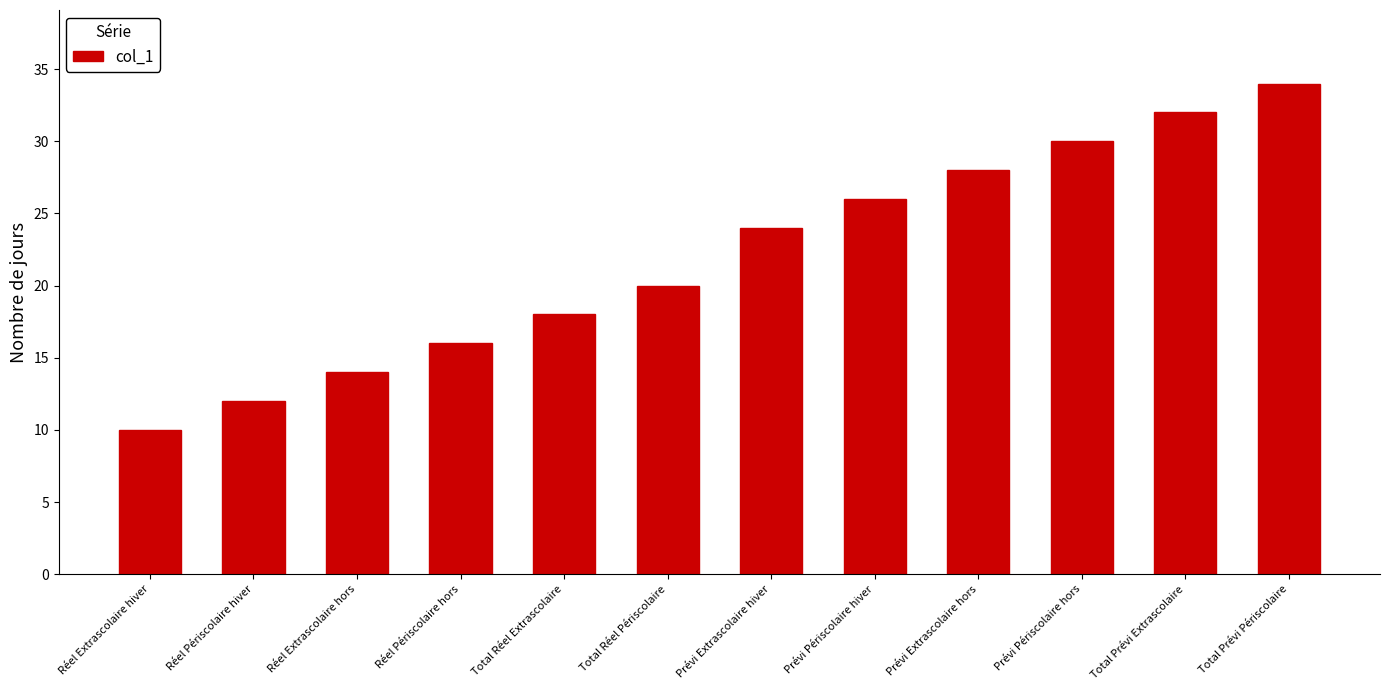

List the labels in order of value, smallest first.

Réel Extrascolaire hiver, Réel Périscolaire hiver, Réel Extrascolaire hors, Réel Périscolaire hors, Total Réel Extrascolaire, Total Réel Périscolaire, Prévi Extrascolaire hiver, Prévi Périscolaire hiver, Prévi Extrascolaire hors, Prévi Périscolaire hors, Total Prévi Extrascolaire, Total Prévi Périscolaire